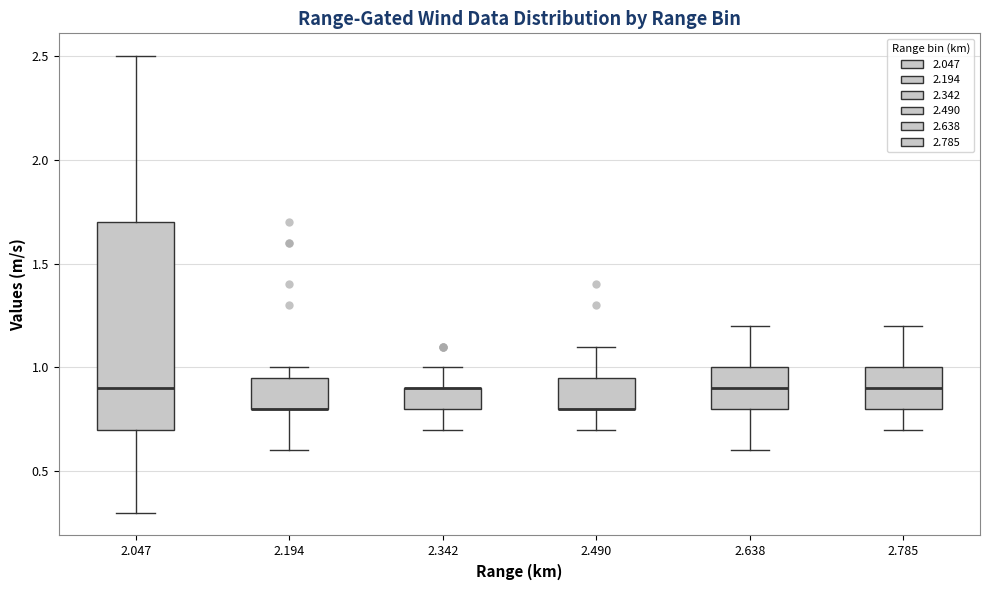

Where does the upper whisker of the box at x = 2.785 end on the y-axis? The values are not printed on the chart, so give them approximately, as read against the axis.

1.20